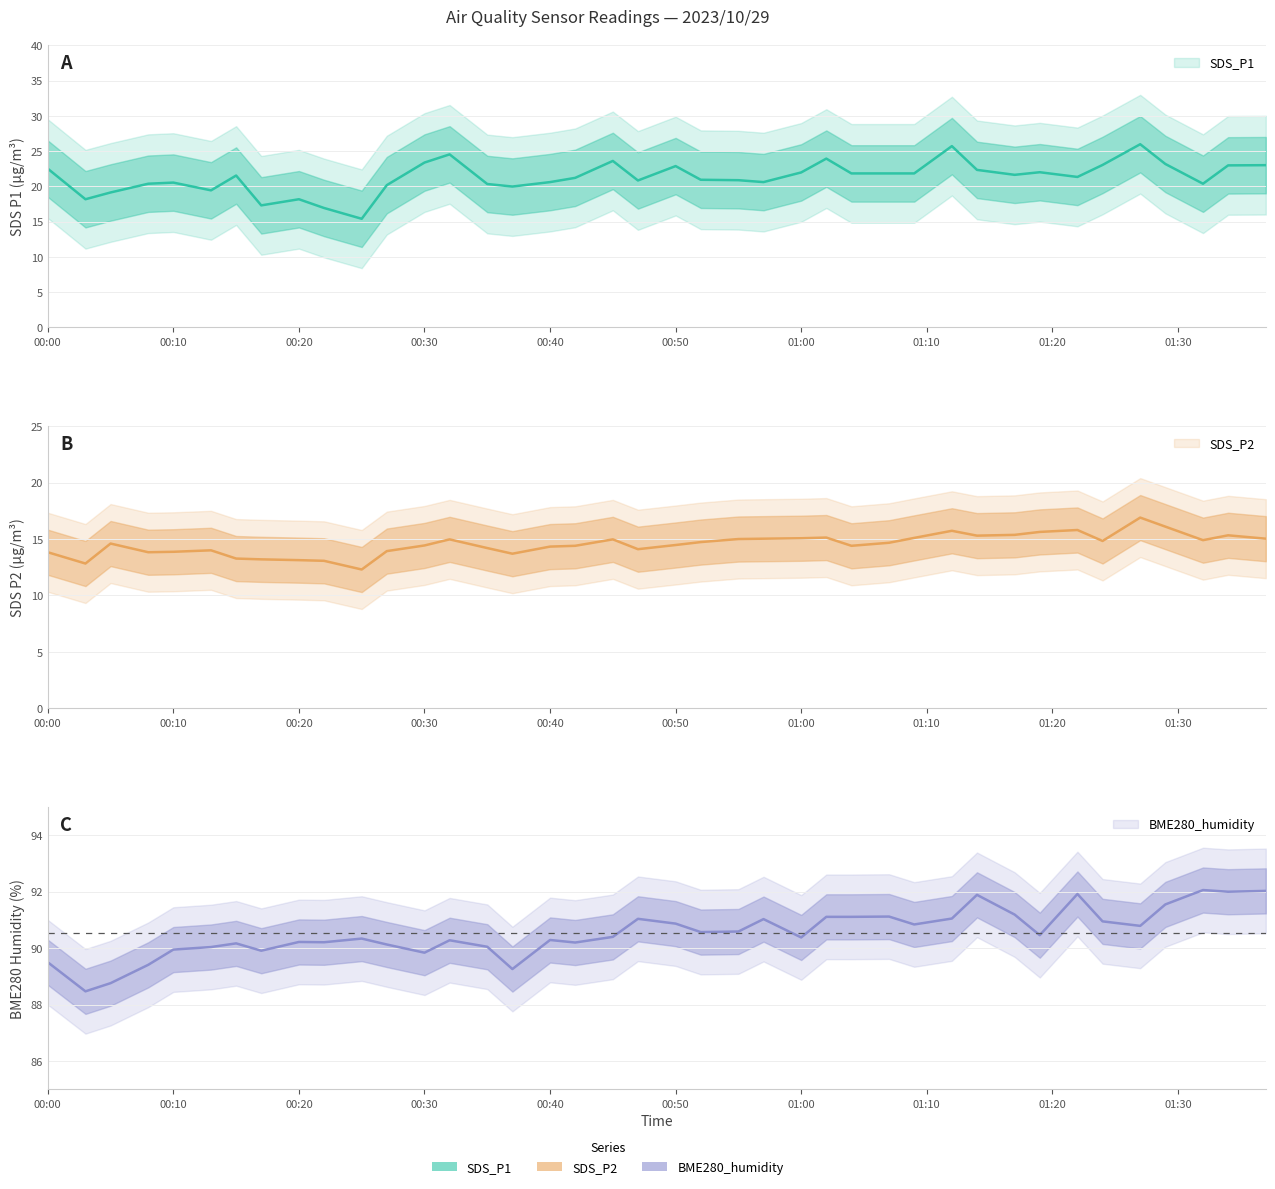

What is the difference between the second highest and second lowest values in the BME280_humidity series?

3.3